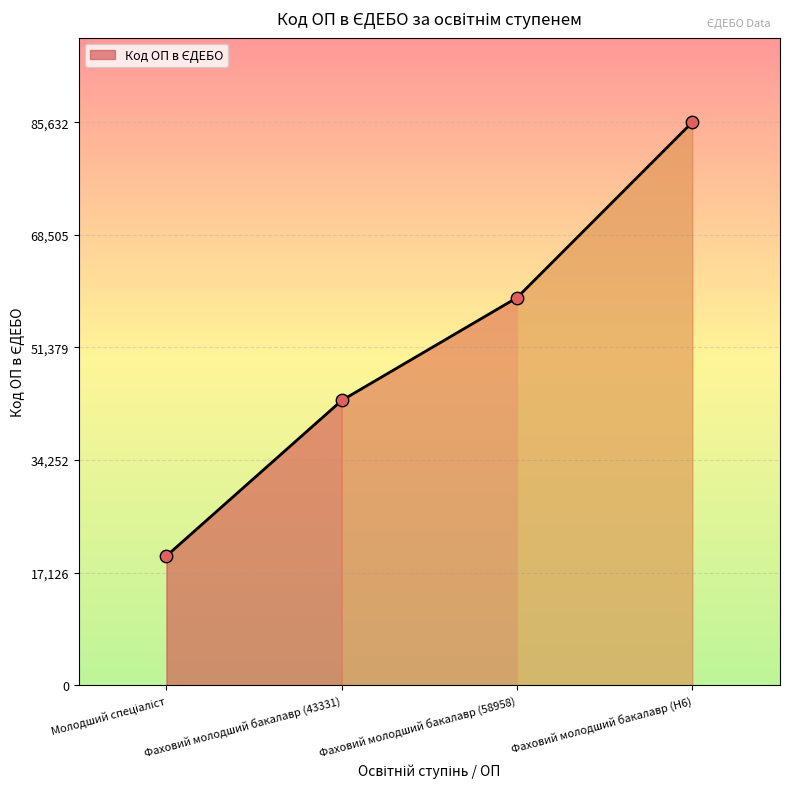

What is the ratio of the value at Фаховий молодший бакалавр (43331) to the value at Фаховий молодший бакалавр (58958)?

0.7